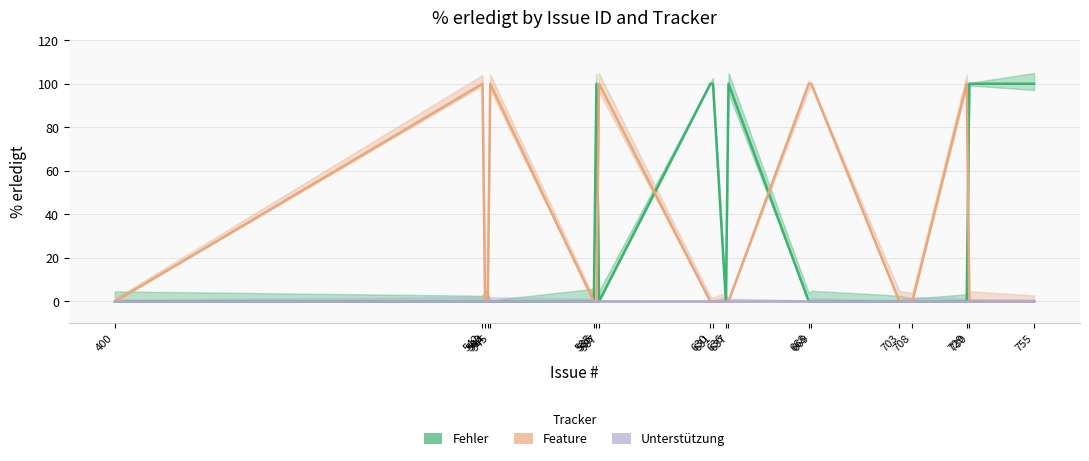

What is the highest value of the Feature series?

100